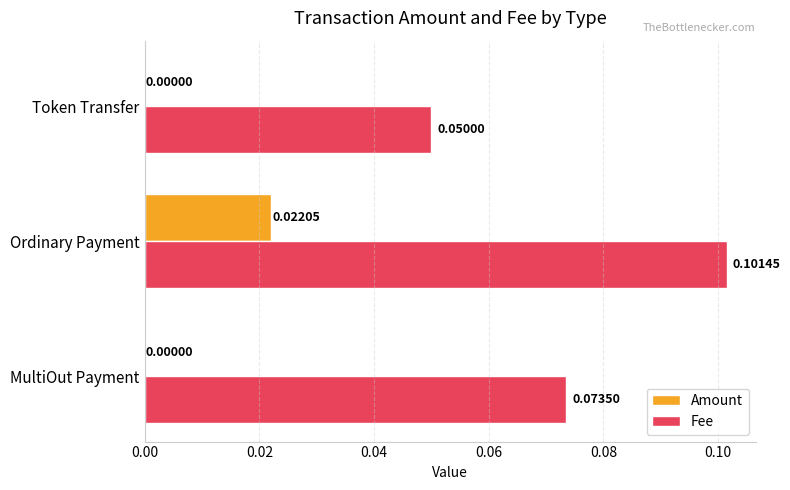

Which series changed the most between MultiOut Payment and Ordinary Payment?

Fee